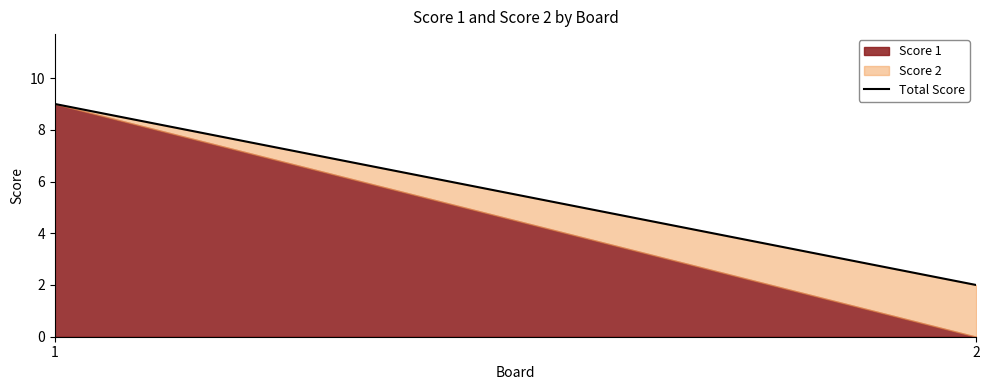

At which label is the value closest to 5?

2